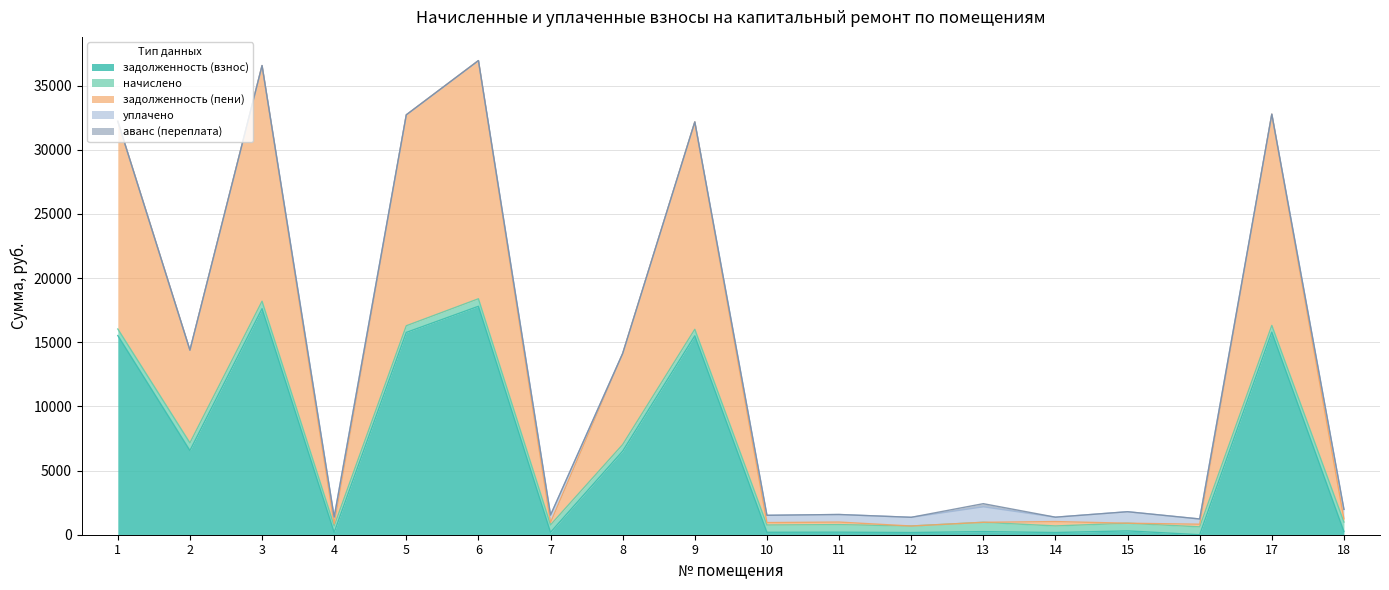

True or false: начислено and аванс (переплата) intersect in this chart.

False